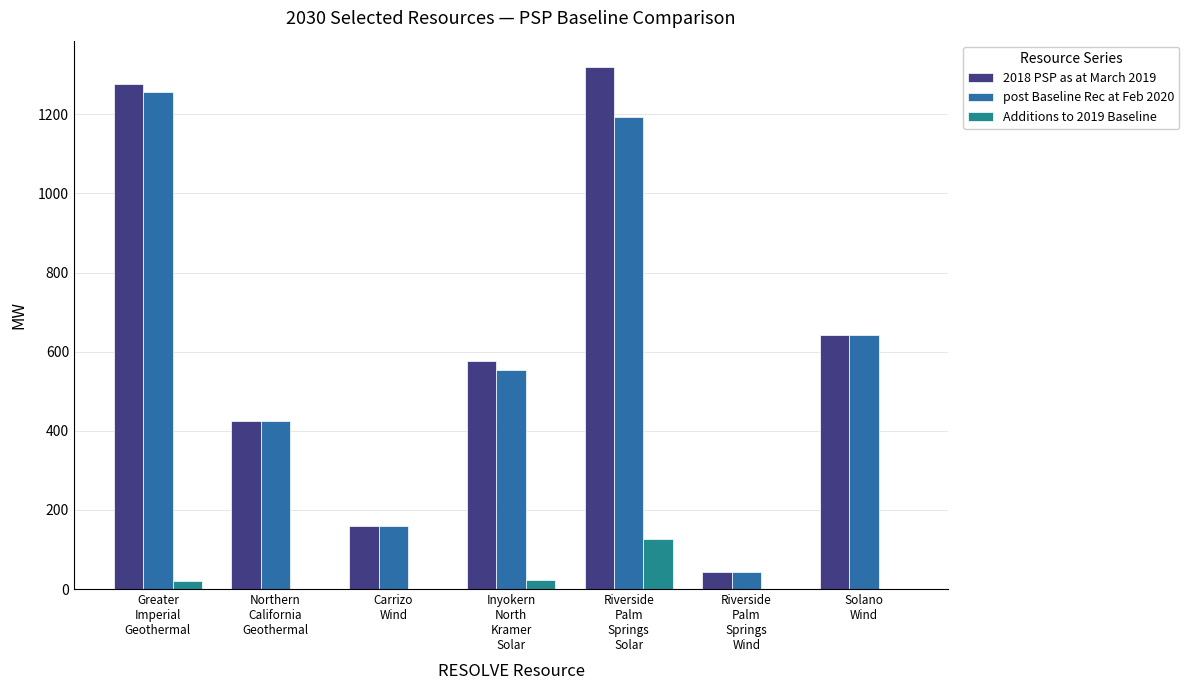

Where does the 2018 PSP as at March 2019 series first go above 577?

Greater
Imperial
Geothermal